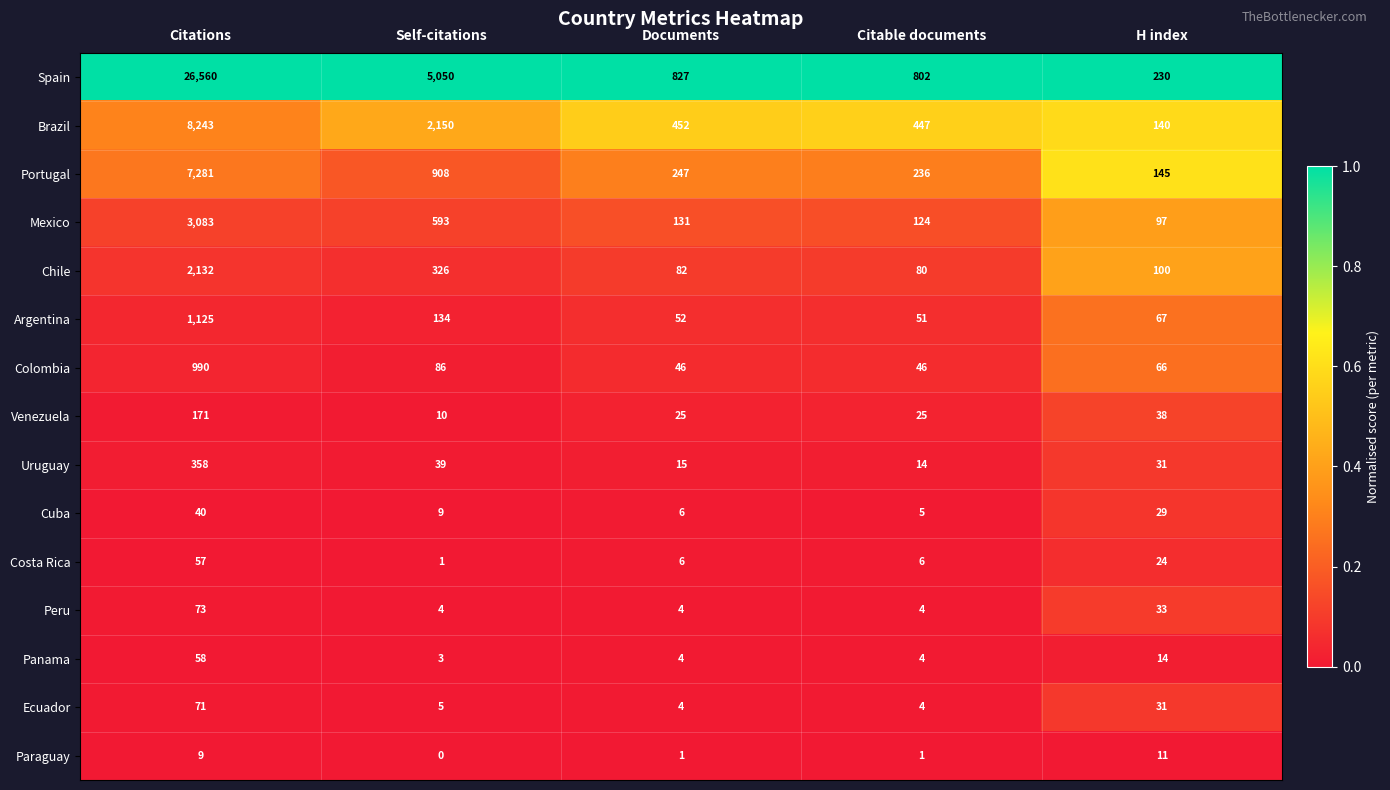

How many distinct data groups are displayed?

15